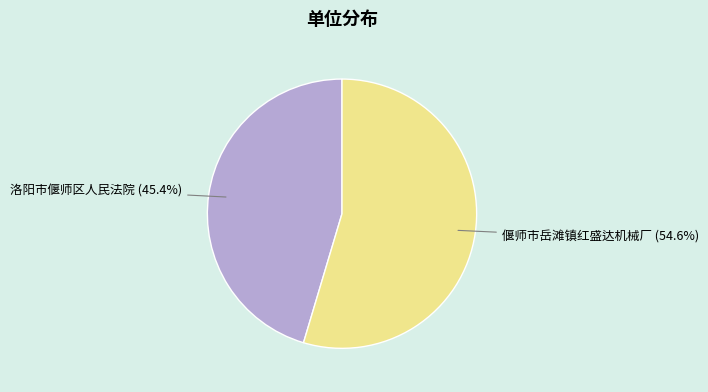

To the nearest percent, what is the difference between the 洛阳市偃师区人民法院 and 偃师市岳滩镇红盛达机械厂 slice percentages?

9%